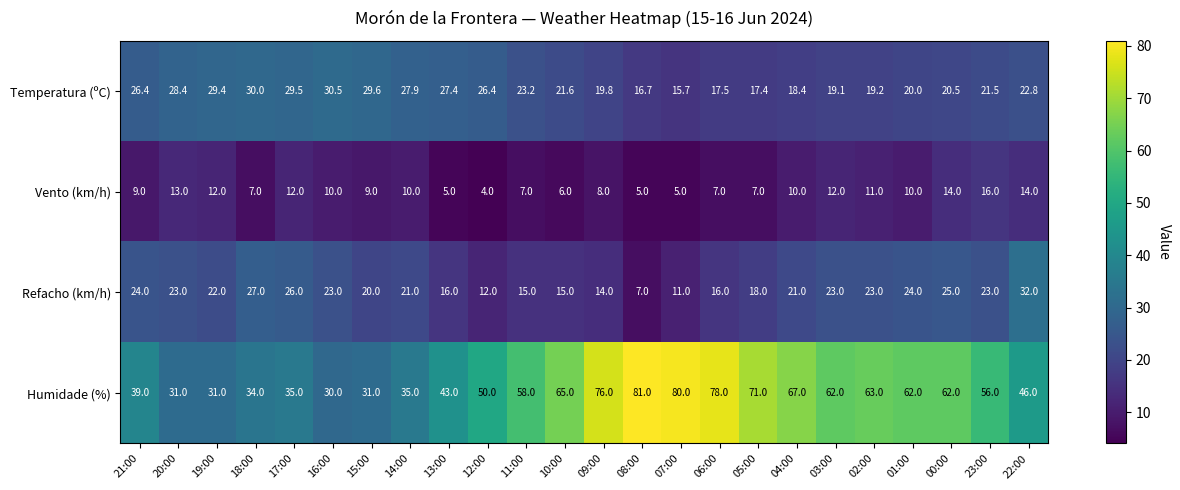

What is the sum of all Vento (km/h) values?

223.0